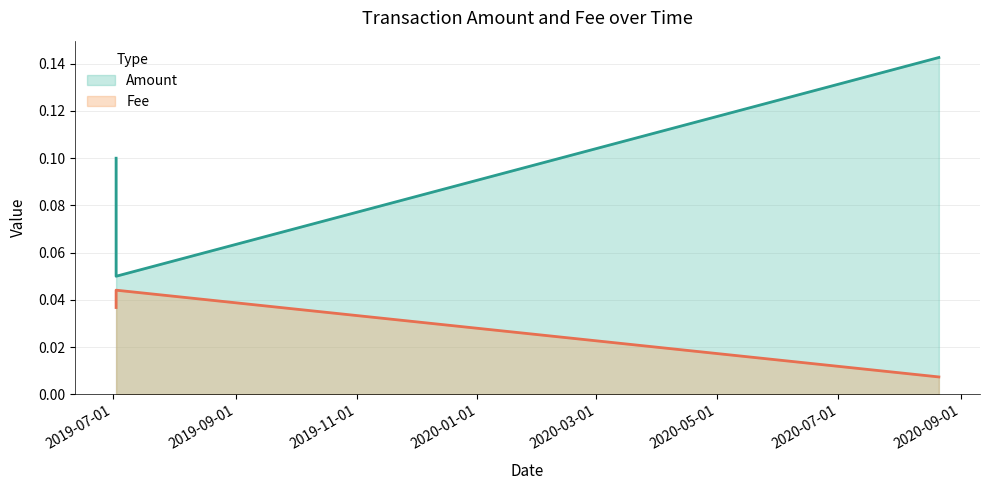

What is the difference between the maximum and minimum values in the Amount series?

0.1